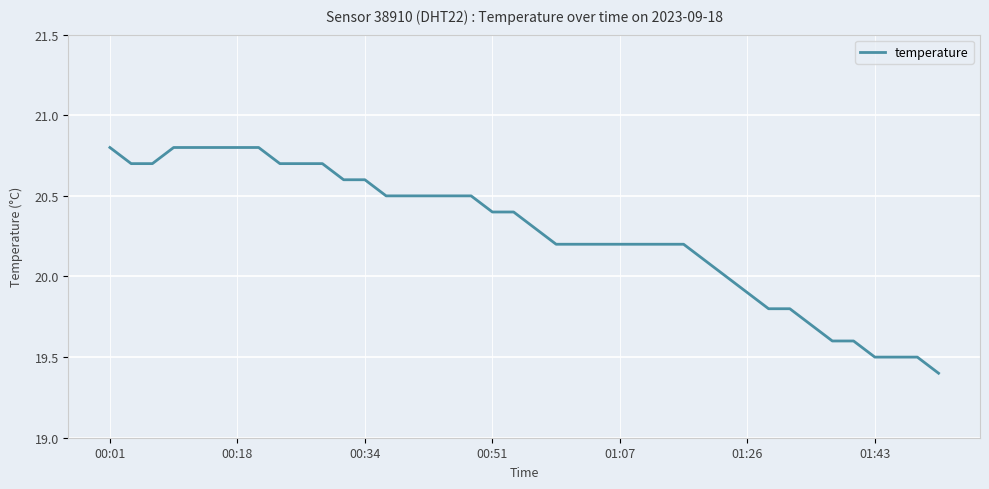

What is the smallest value displayed?

19.4